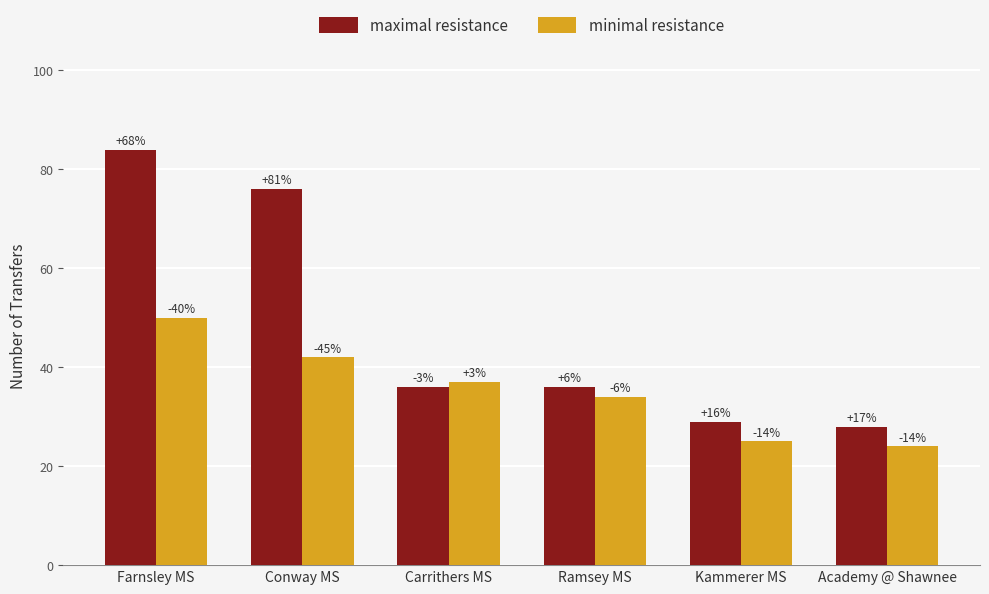

What are all the series names shown in the legend?

maximal resistance, minimal resistance